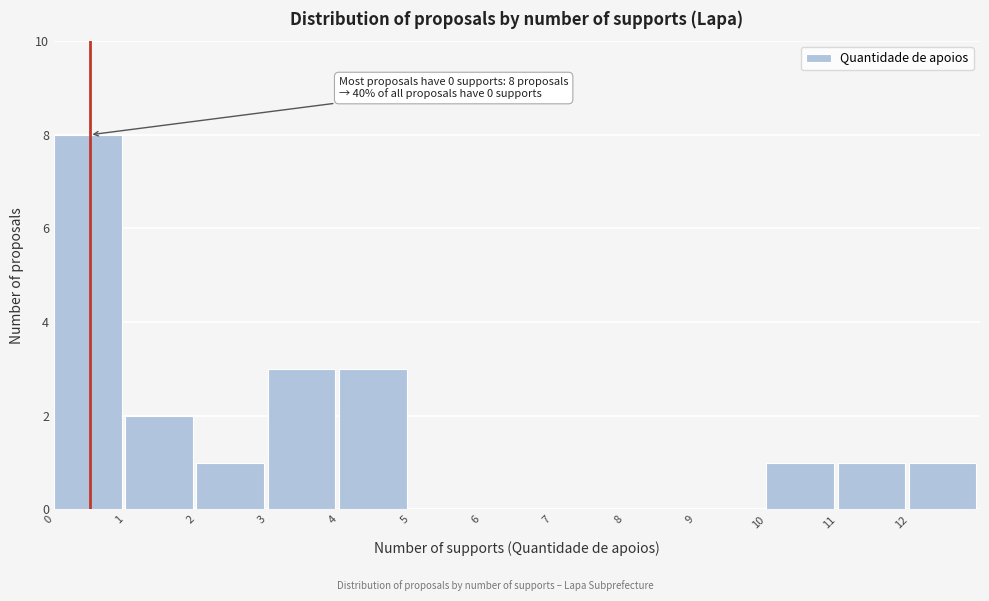

Which range on the x-axis has the tallest bar?

0 to 1